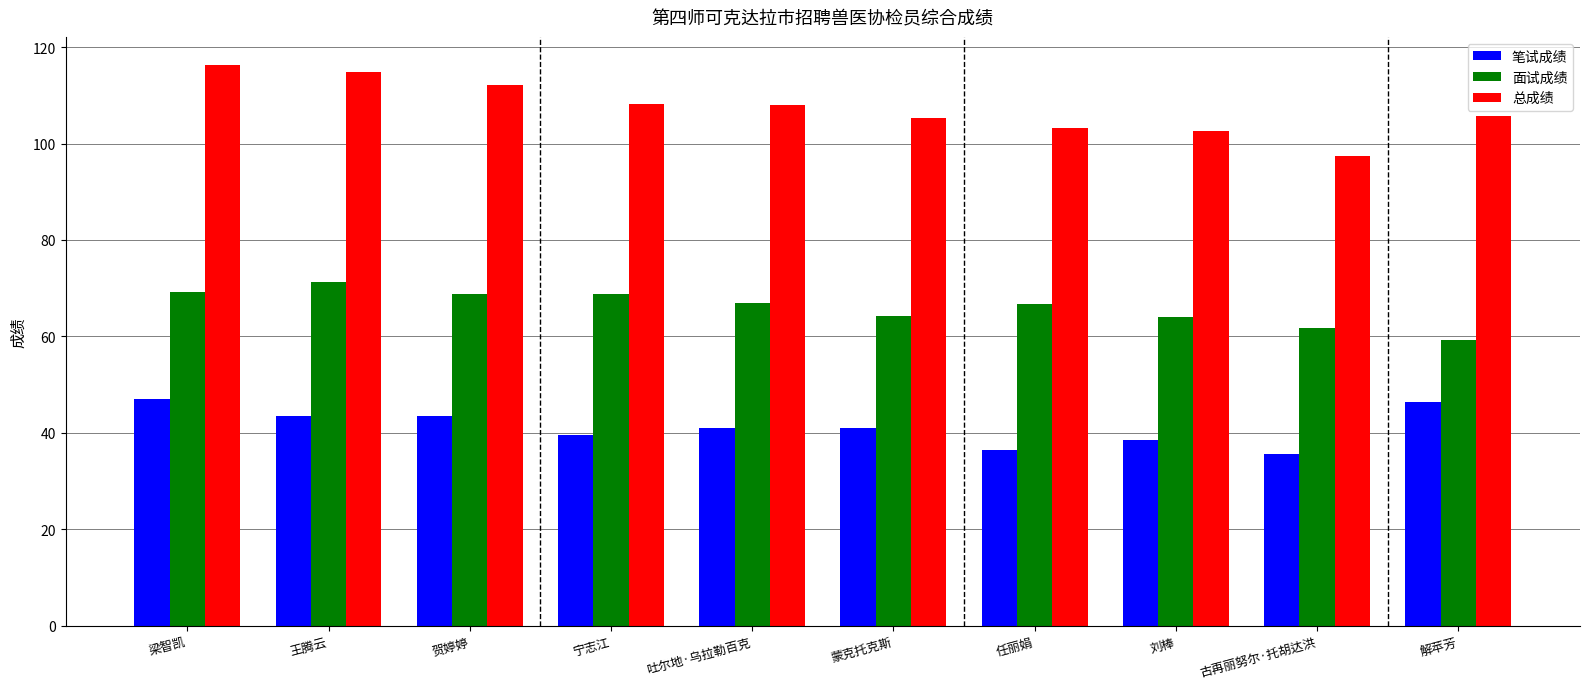

What is the difference between the second highest and second lowest values in the 面试成绩 series?

7.6